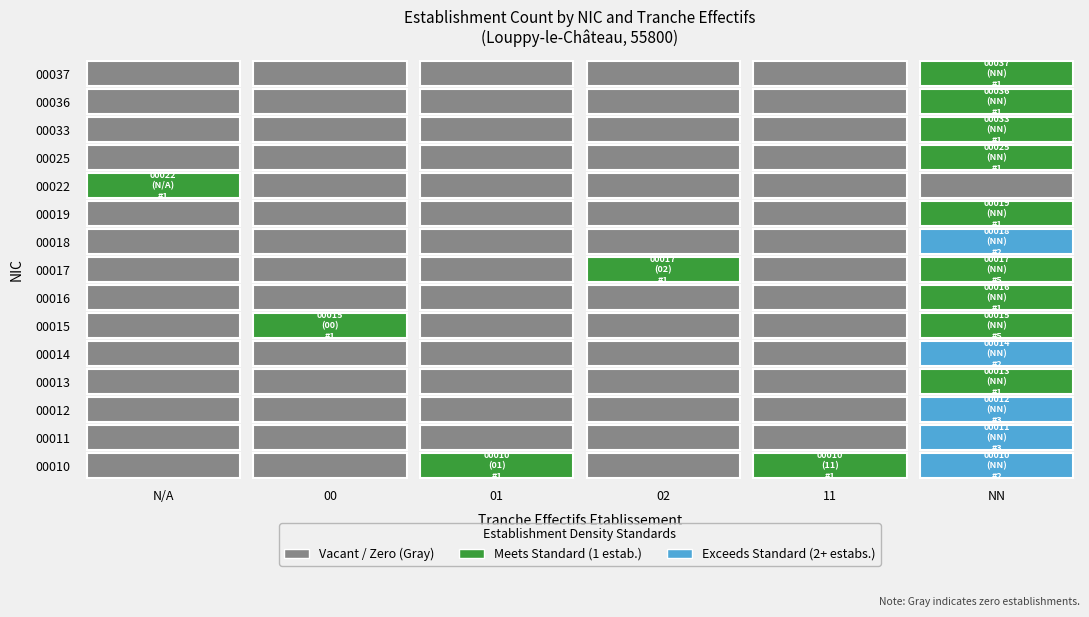

How many data points in 00025 are above 0?

1